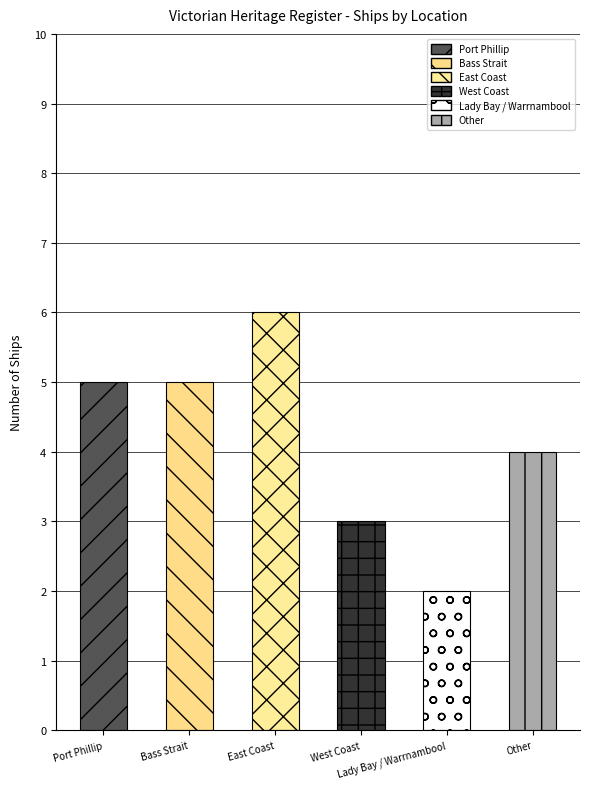

Read the value at Lady Bay / Warrnambool.

2